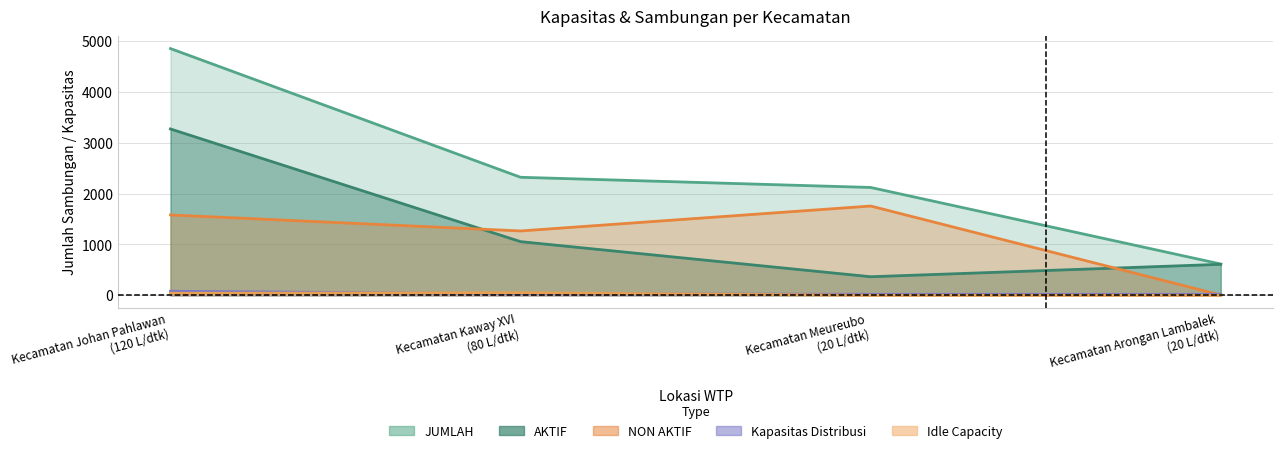

True or false: Idle Capacity has more than 2 interior local peaks.

False